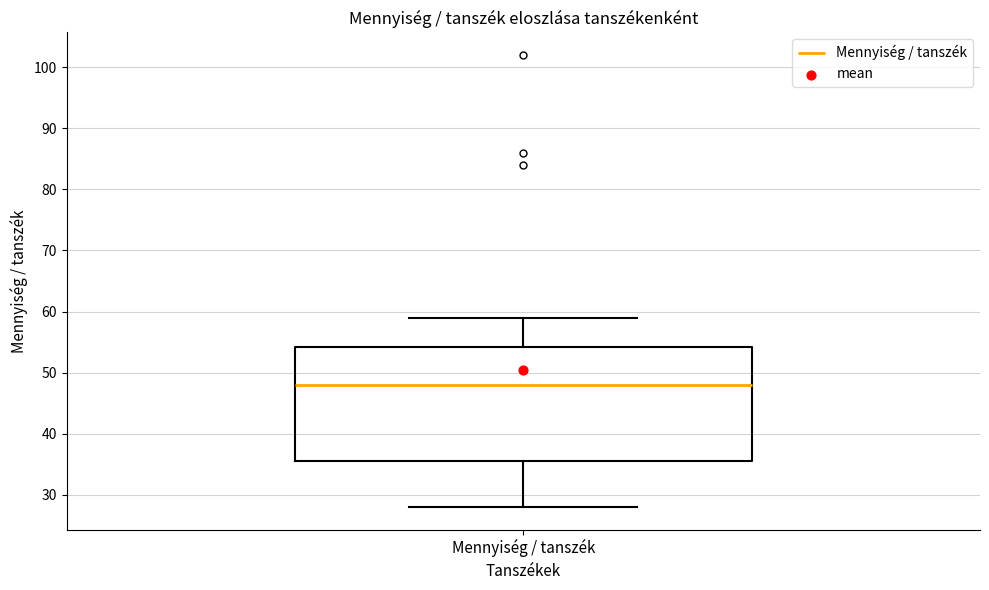

Where is the lower edge of the box for Mennyiség / tanszék on the y-axis? The values are not printed on the chart, so give them approximately, as read against the axis.

36